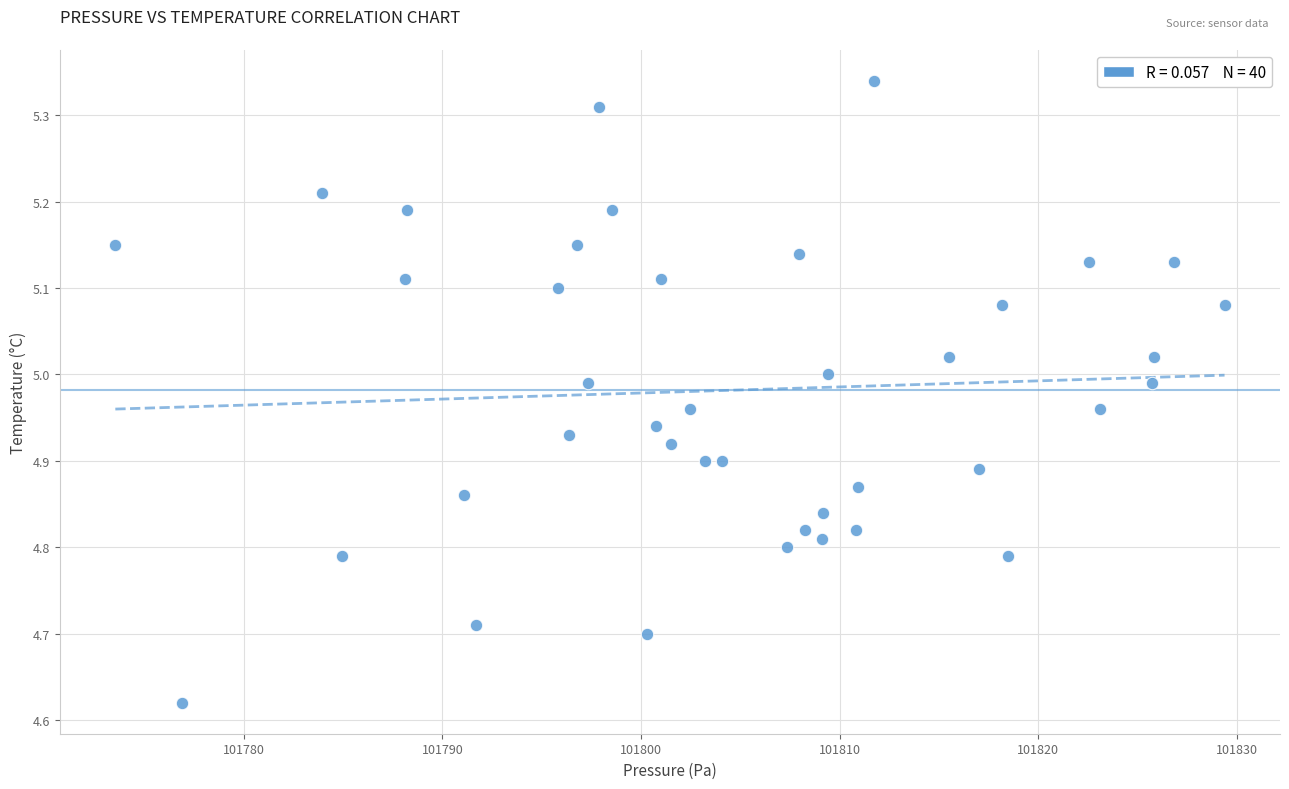

What is the range of Y values (max minus min)?

0.7